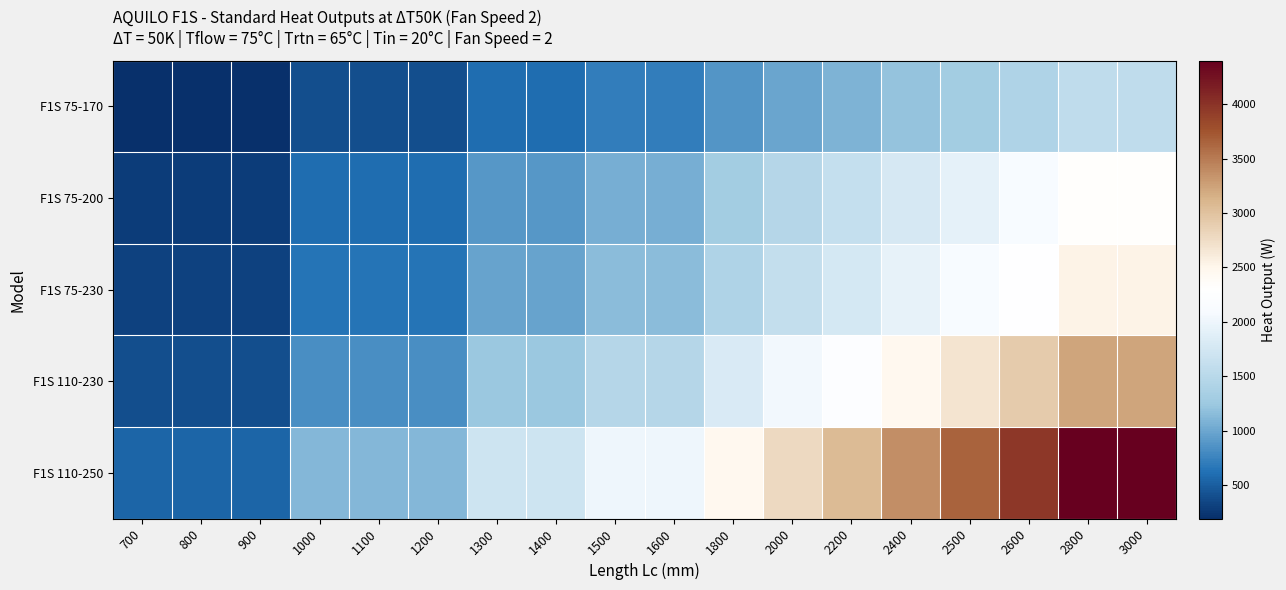

Reading left to right, list all the values displayed in this chart.

F1S 75-170: 700=192	800=192	900=192	1000=397	1100=397	1200=397	1300=602	1400=602	1500=714	1600=714	1800=875	2000=987	2200=1086	2400=1197	2500=1297	2600=1409	2800=1564	3000=1564
F1S 75-200: 700=285	800=285	900=285	1000=588	1100=588	1200=588	1300=891	1400=891	1500=1057	1600=1057	1800=1296	2000=1461	2200=1608	2400=1773	2500=1921	2600=2086	2800=2316	3000=2316
F1S 75-230: 700=313	800=313	900=313	1000=645	1100=645	1200=645	1300=978	1400=978	1500=1160	1600=1160	1800=1422	2000=1604	2200=1765	2400=1947	2500=2108	2600=2290	2800=2542	3000=2542
F1S 110-230: 700=397	800=397	900=397	1000=820	1100=820	1200=820	1300=1242	1400=1242	1500=1473	1600=1473	1800=1806	2000=2037	2200=2242	2400=2472	2500=2678	2600=2908	2800=3228	3000=3228
F1S 110-250: 700=541	800=541	900=541	1000=1117	1100=1117	1200=1117	1300=1693	1400=1693	1500=2007	1600=2007	1800=2461	2000=2775	2200=3055	2400=3369	2500=3648	2600=3962	2800=4399	3000=4399